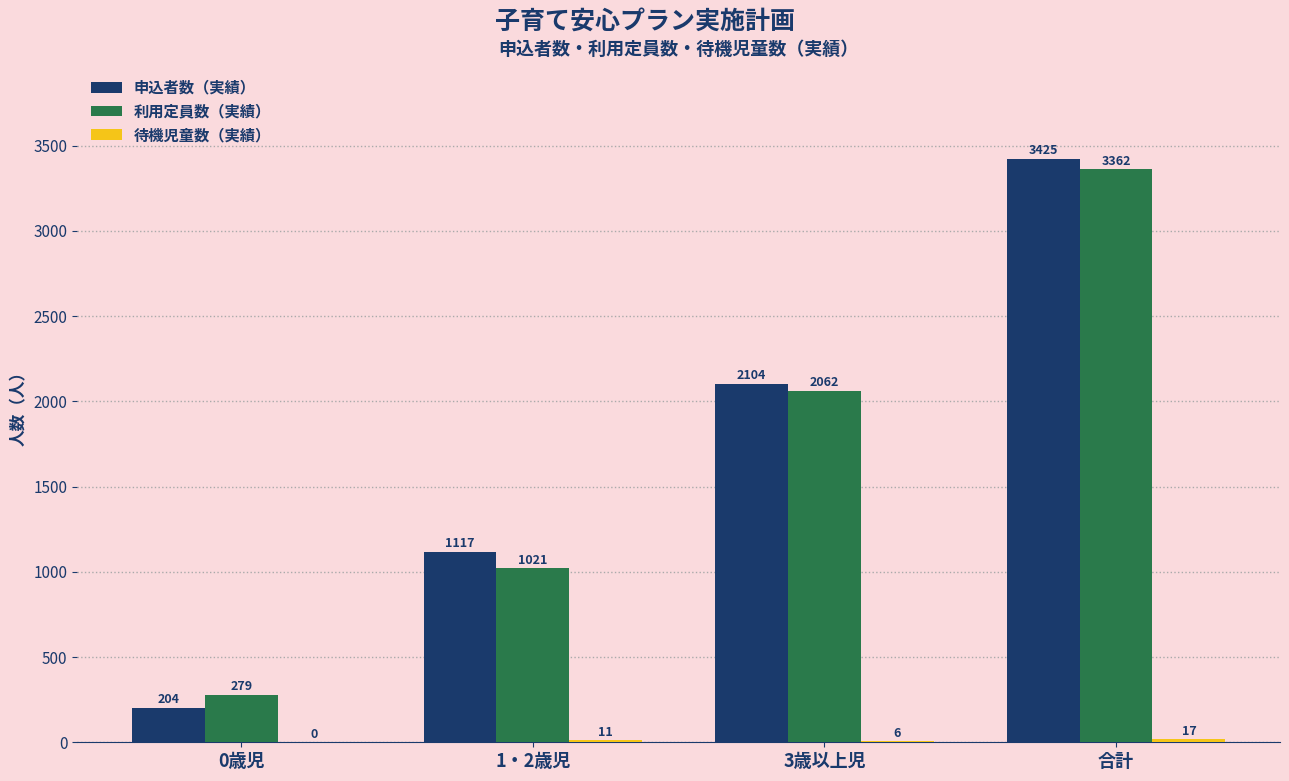

Which series changed the most between 1・2歳児 and 3歳以上児?

利用定員数（実績）